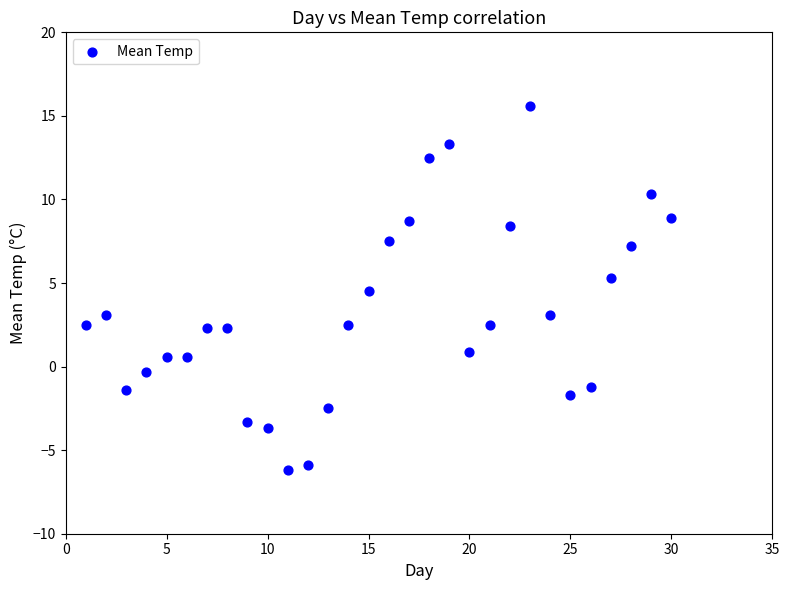

What Y value in the scatter plot is closest to 4?

4.5